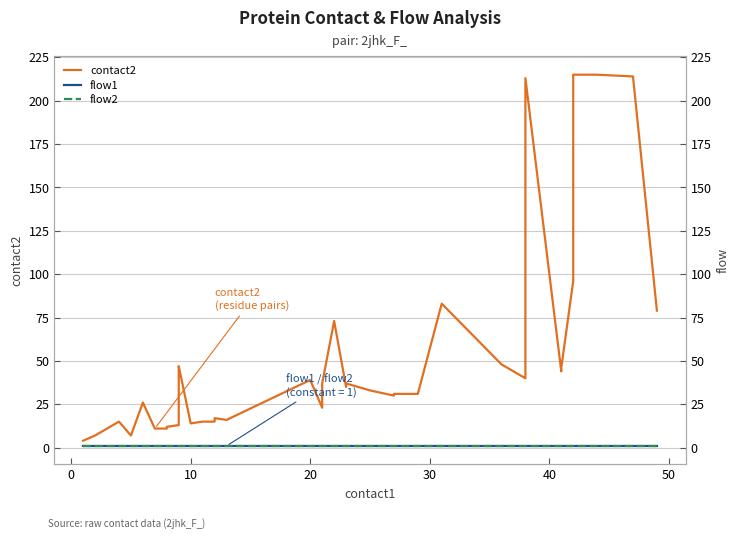

True or false: flow2 and flow1 intersect in this chart.

False